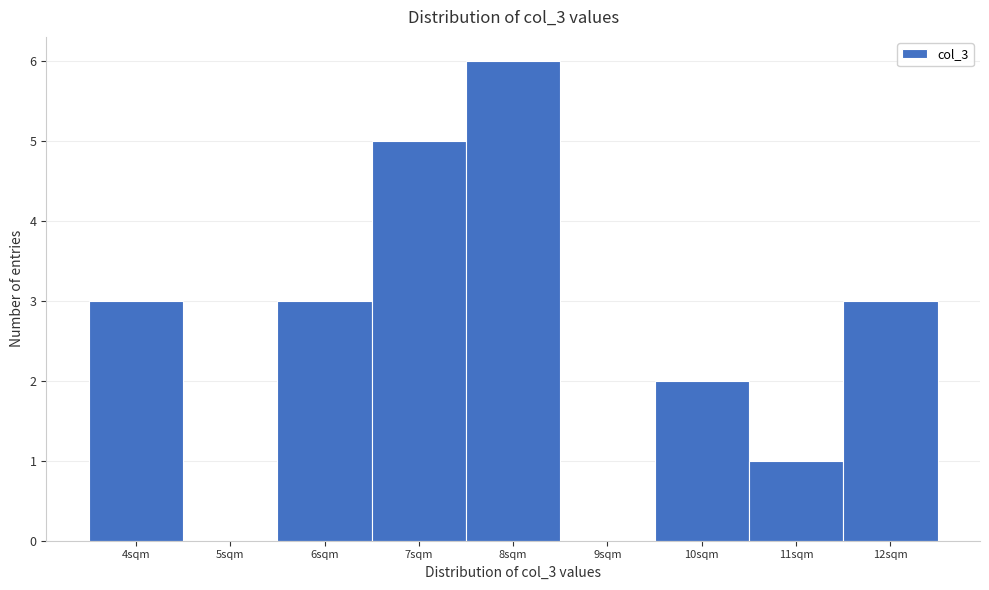

Which range on the x-axis has the tallest bar?

7.5 to 8.5